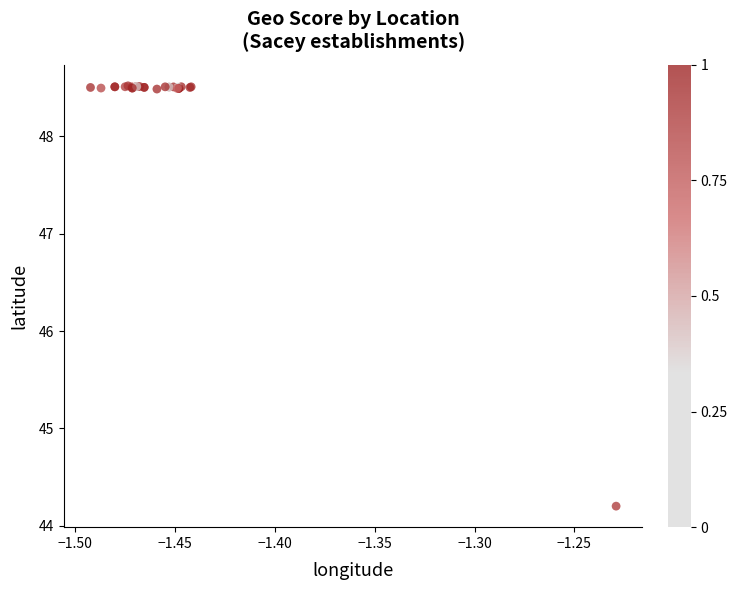

What Y value in the scatter plot is closest to 46?

44.2